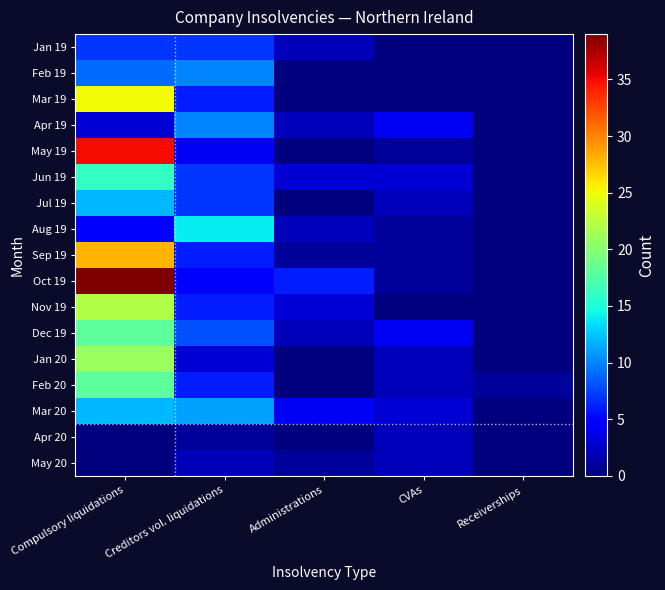

What is the difference between the highest and lowest values at Creditors vol. liquidations?

13